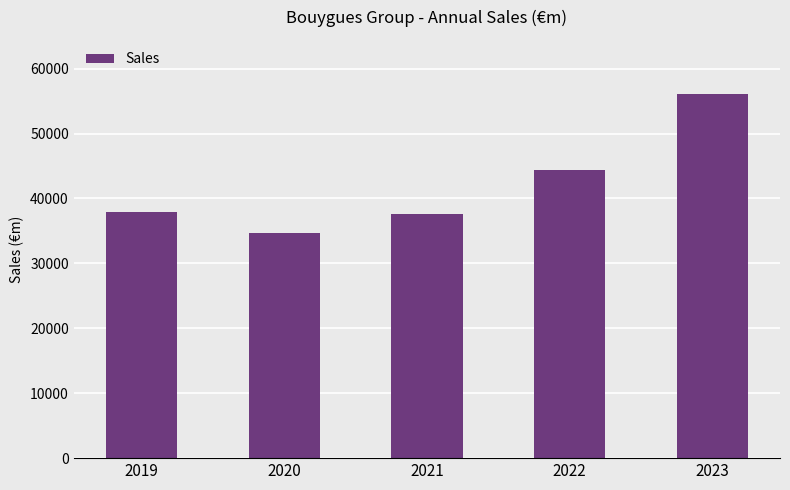

Reading right to left, extract all data points from this chart.

2023=56017	2022=44322	2021=37589	2020=34694	2019=37929